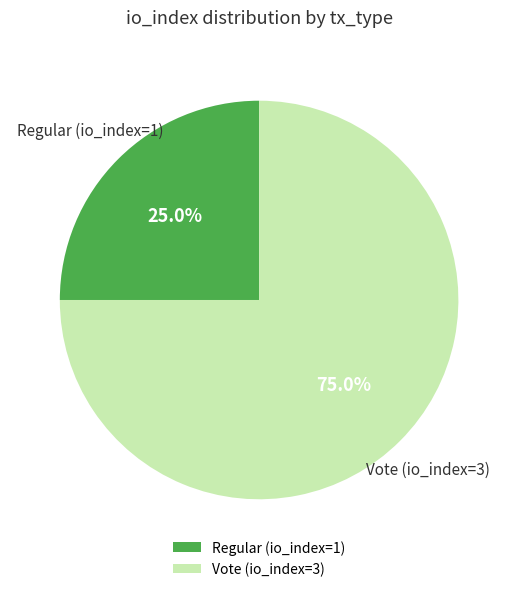

The Vote (io_index=3) slice represents 87% of the pie. True or false?

False